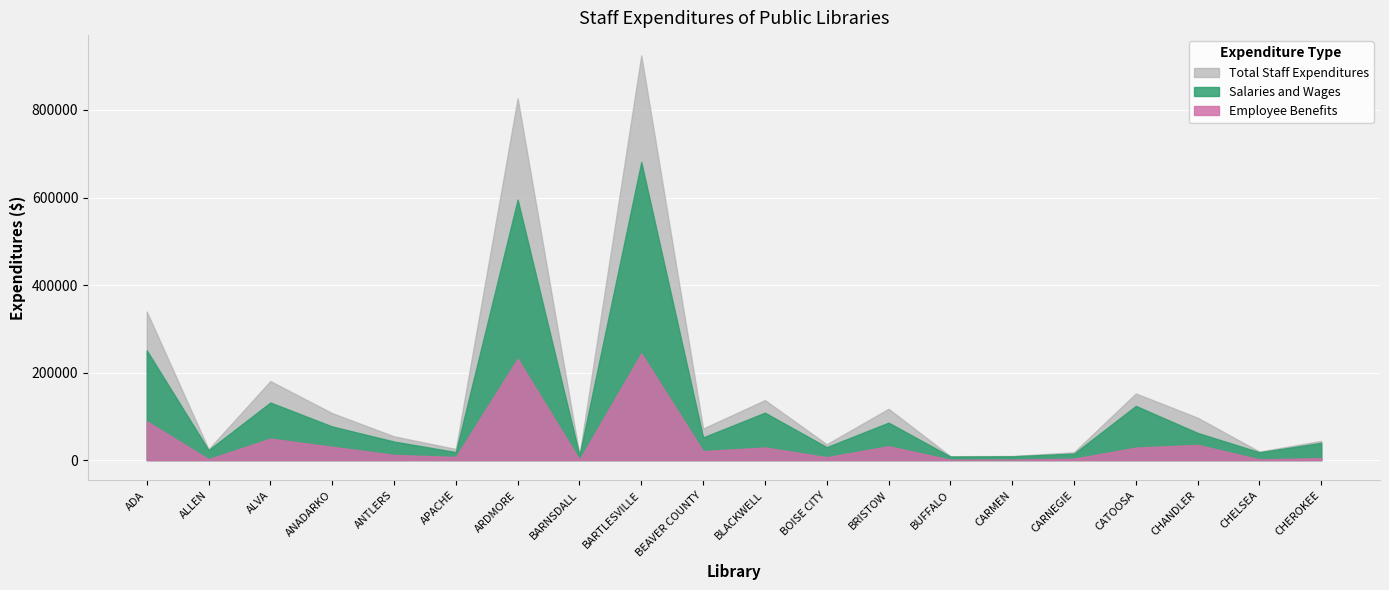

Between ALLEN and BARTLESVILLE, which series saw the biggest shift?

Total Staff Expenditures